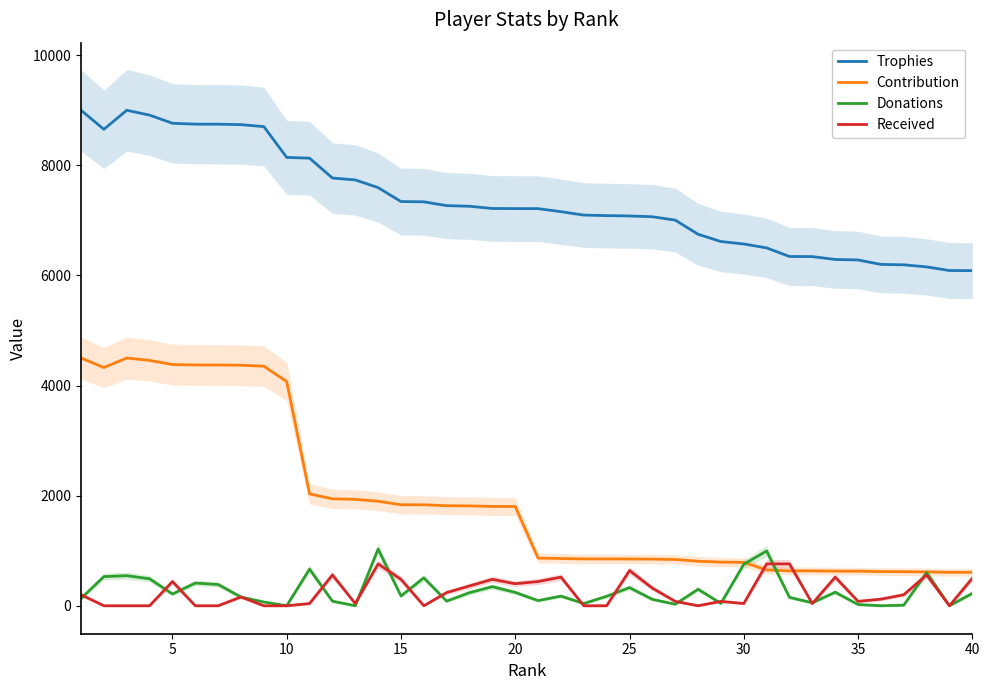

What is the maximum value for Received?

760